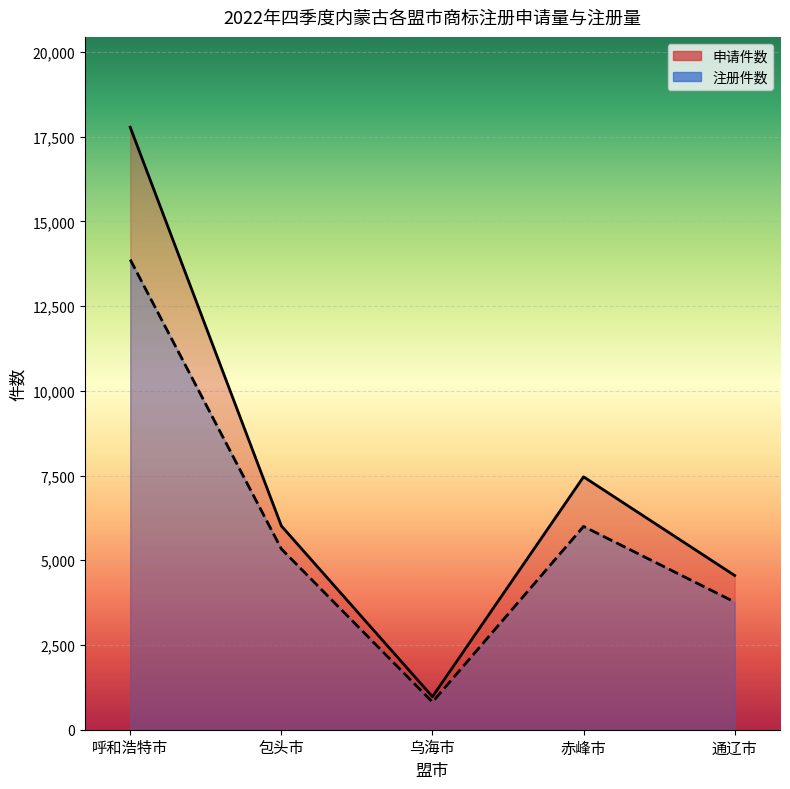

What is the total value across all series at 通辽市?

8321